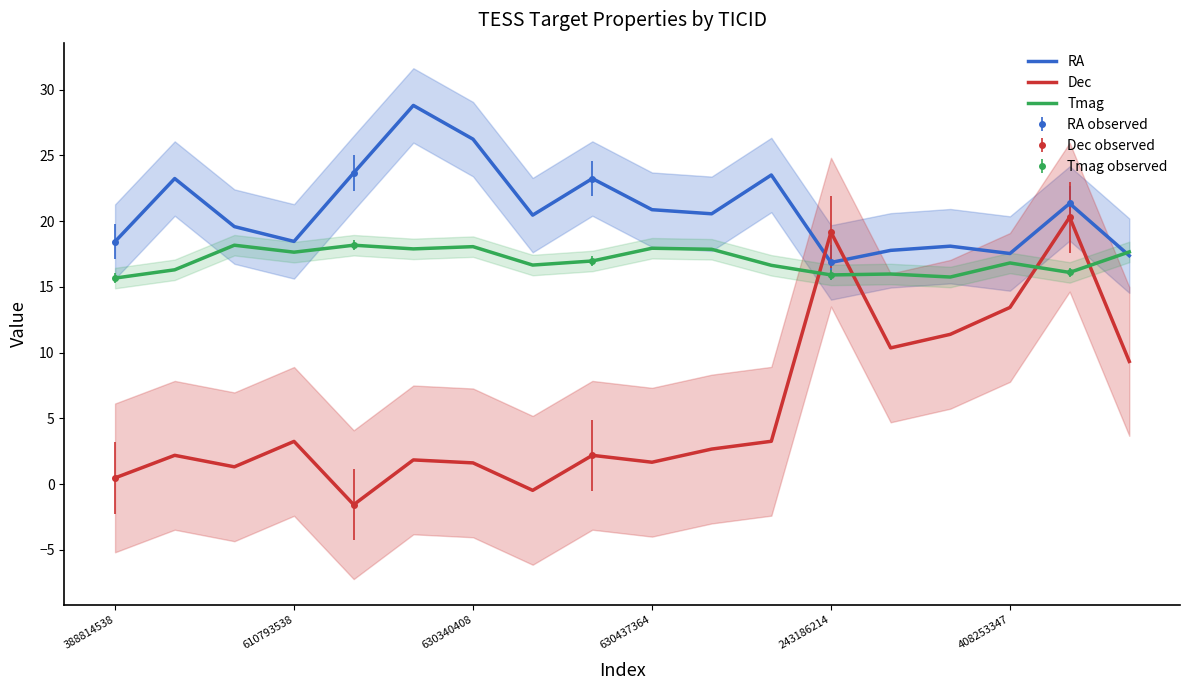

Where do RA and Tmag first cross each other?

16 and 17